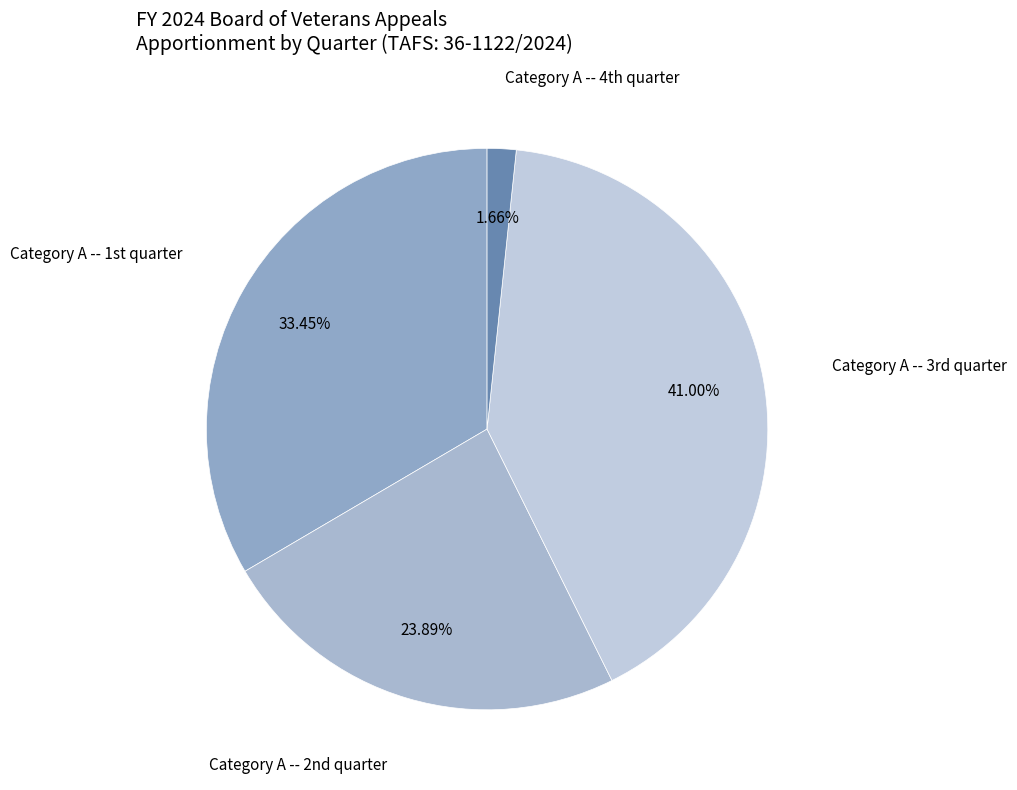

Which slice is the largest?

Category A -- 3rd quarter